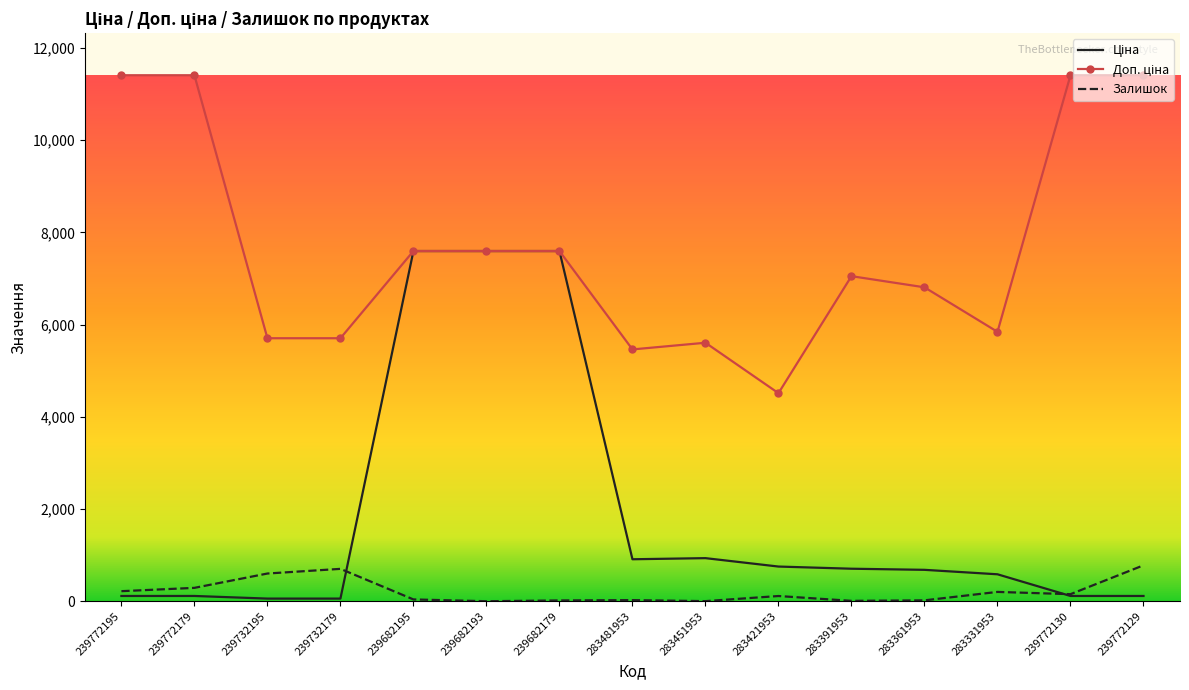

What is the greatest value displayed?

11410.0